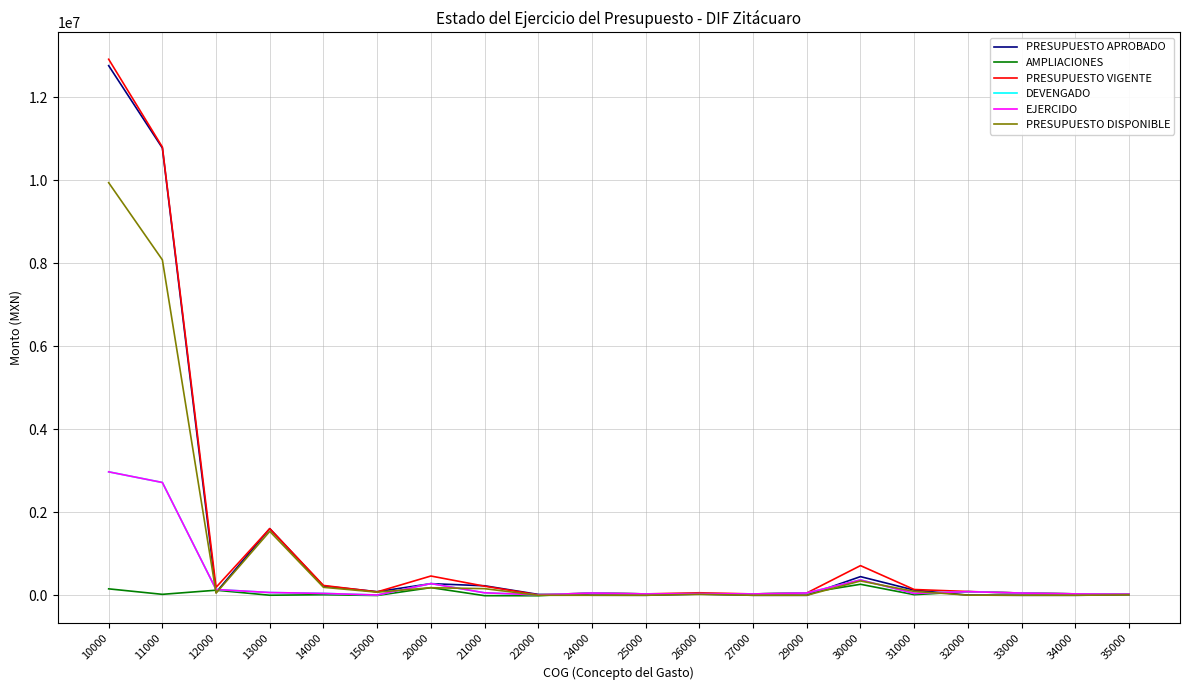

True or false: PRESUPUESTO VIGENTE and EJERCIDO intersect in this chart.

False